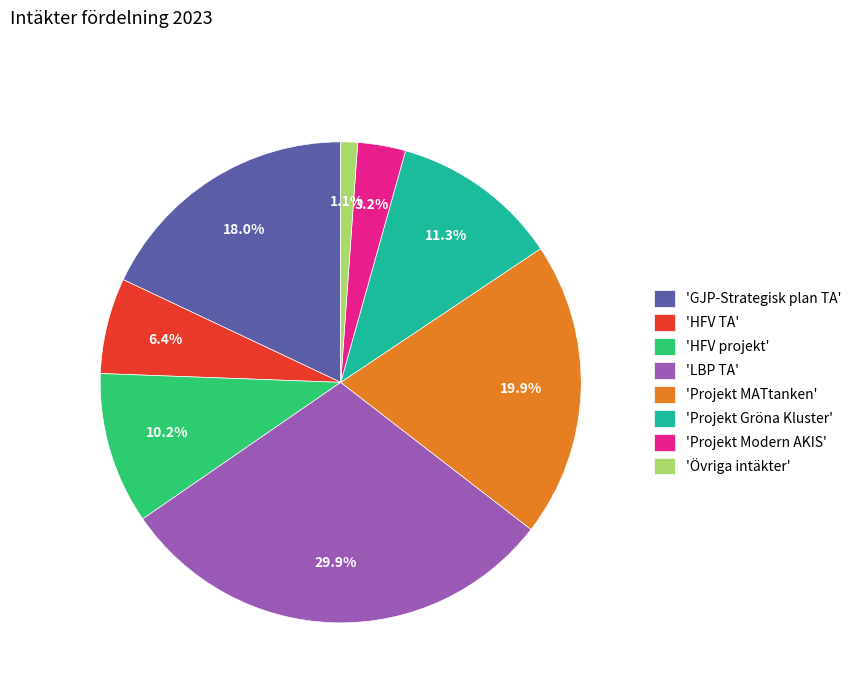

Is there a majority slice in this chart?

No